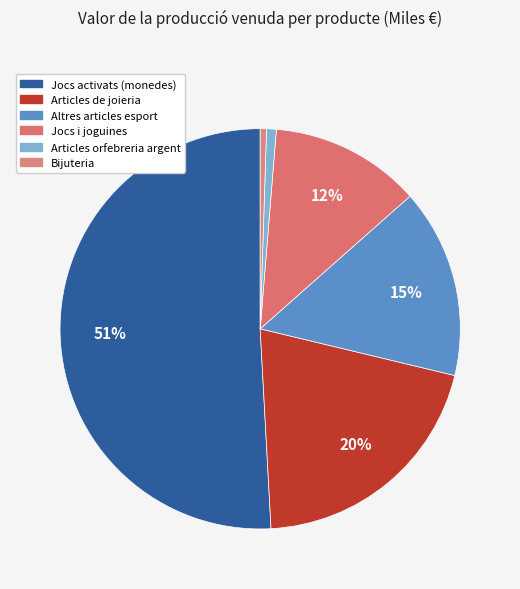

Count the number of slices in the pie.

6